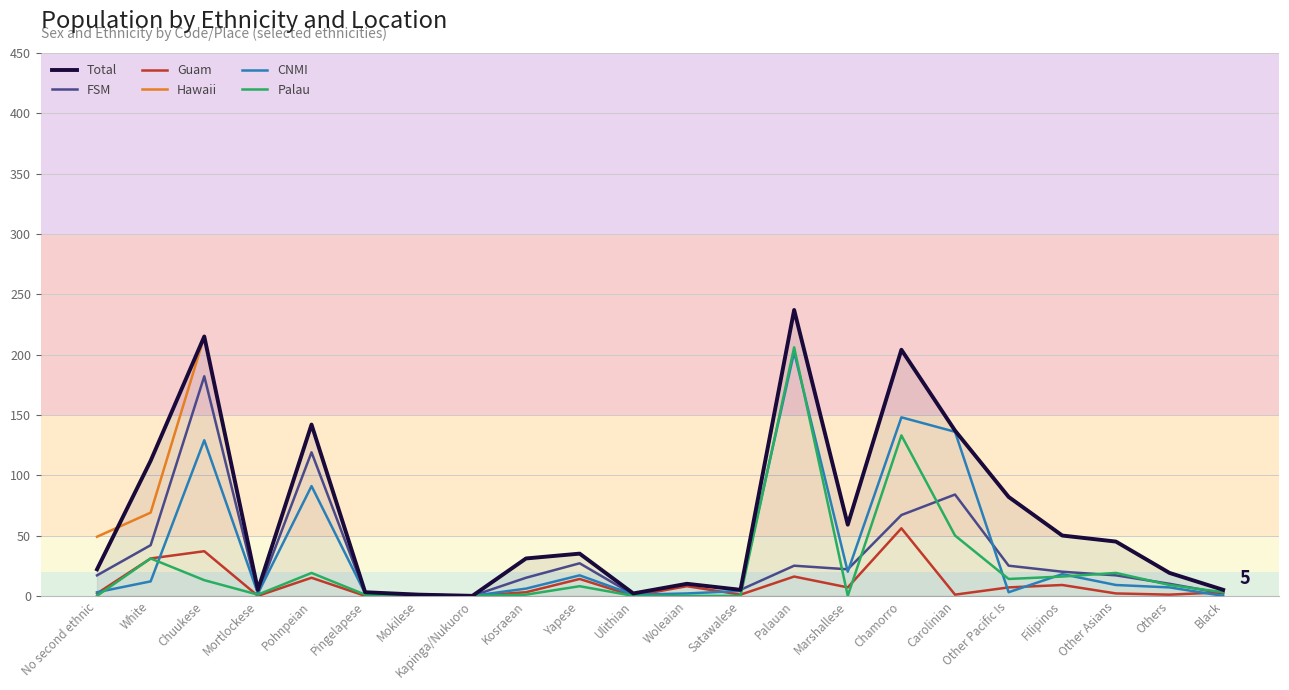

At which label is CNMI closest to 101?

Pohnpeian